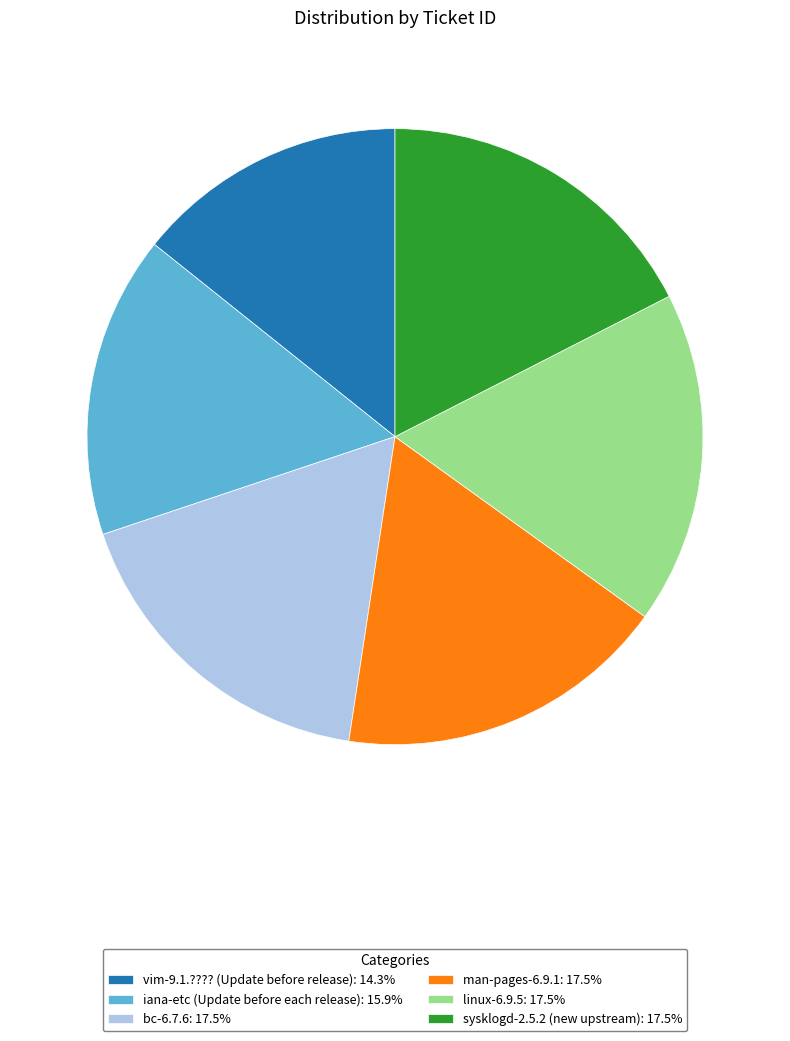

Does linux-6.9.5: 17.5% account for over 50% of the chart?

No